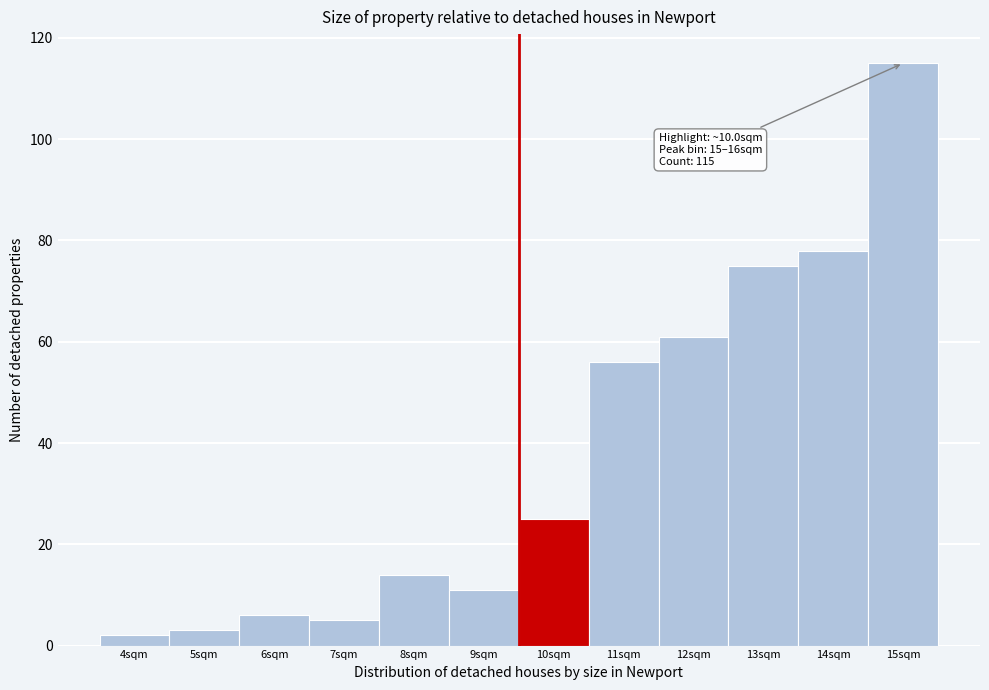

Reading left to right, extract all data points from this chart.

2	3	6	5	14	11	25	56	61	75	78	115